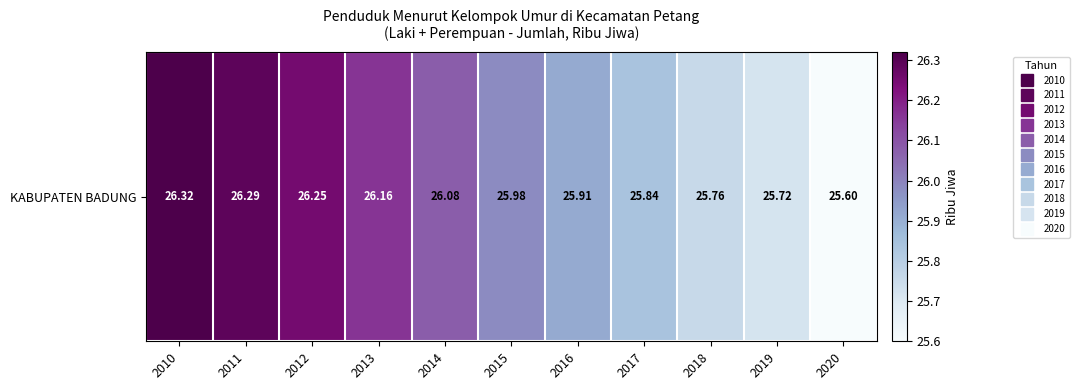

Count the number of categories in the chart.

11